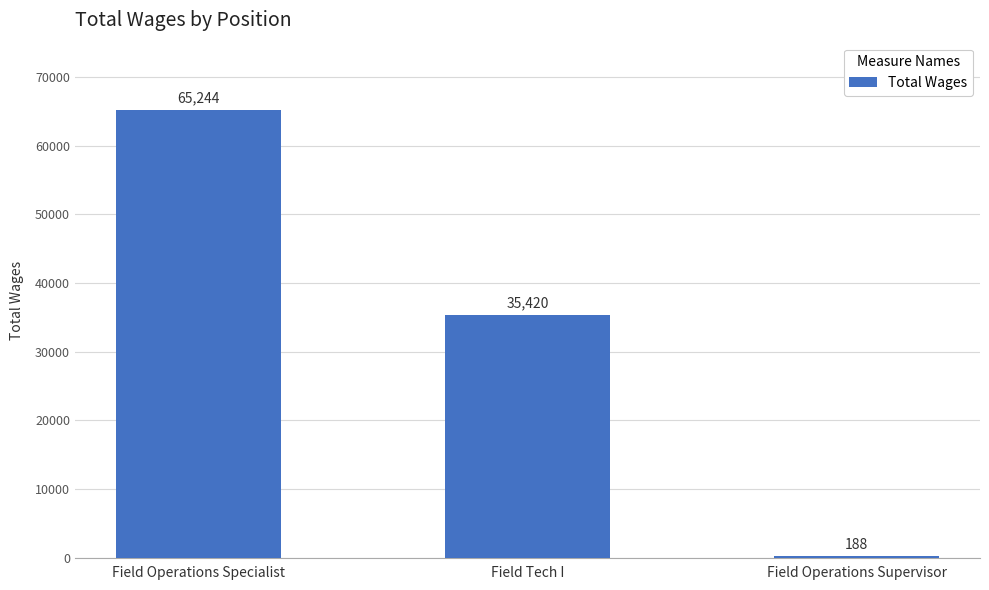

What is the average value?

33617